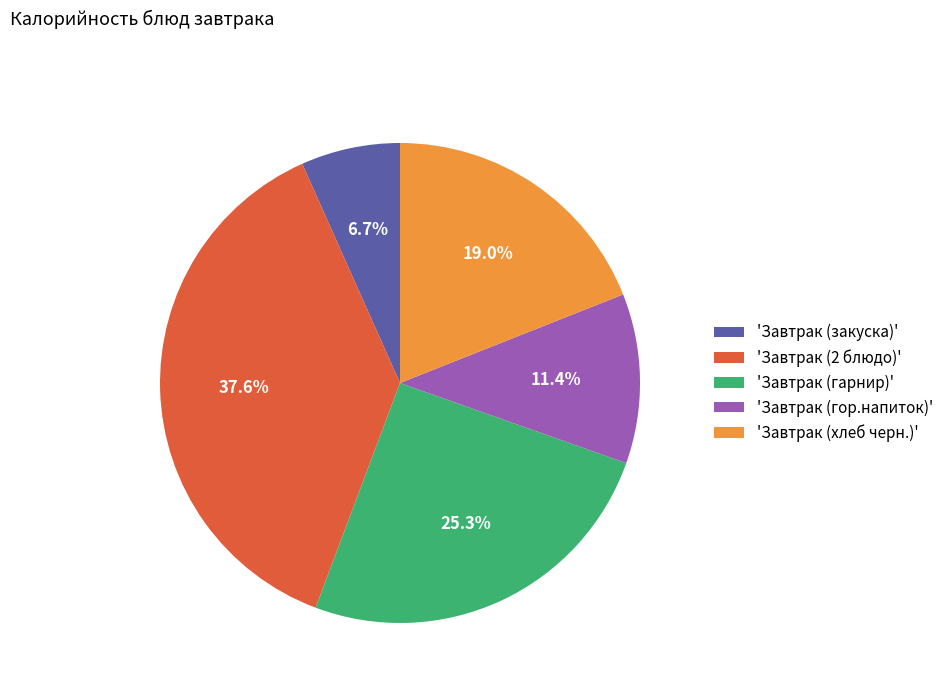

What percentage is NOT represented by 'Завтрак (закуска)'?

93.3%